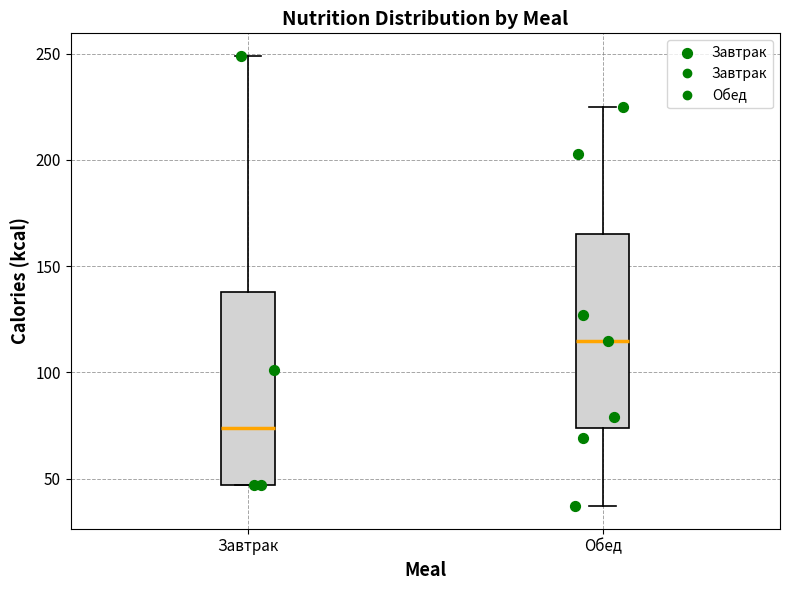

Reading left to right, transcribe this box plot: for each box, give where its median line is, the range the box spans, and where its two whiskers end, as read against the y-axis. The values are not printed on the chart, so give them approximately, as read against the axis.

Завтрак: median 75, box 45 to 140, whiskers 45 to 250
Обед: median 115, box 75 to 165, whiskers 35 to 225